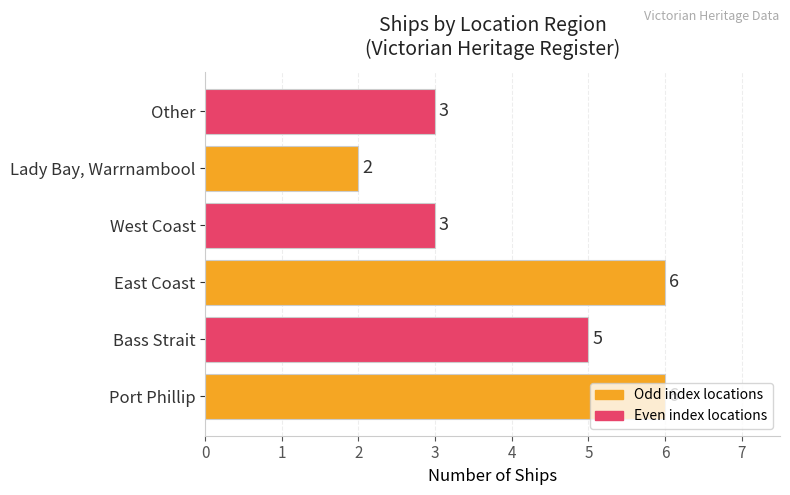

How many values are between 3 and 6?

5